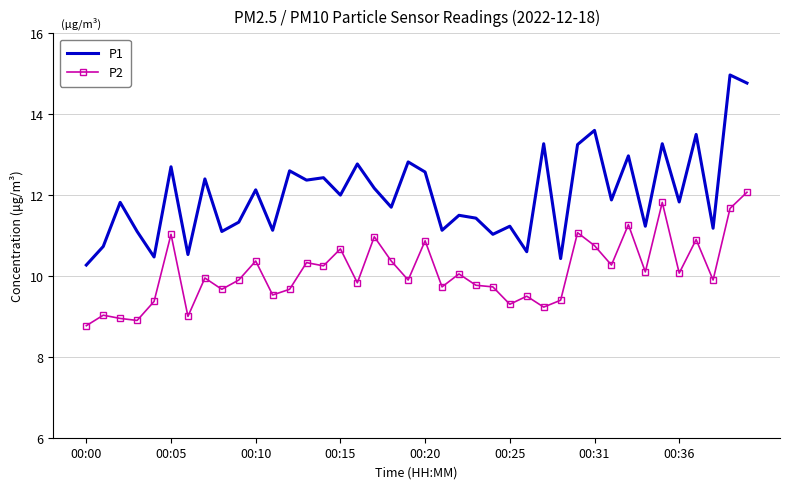

Which series has the largest range (max minus min)?

P1